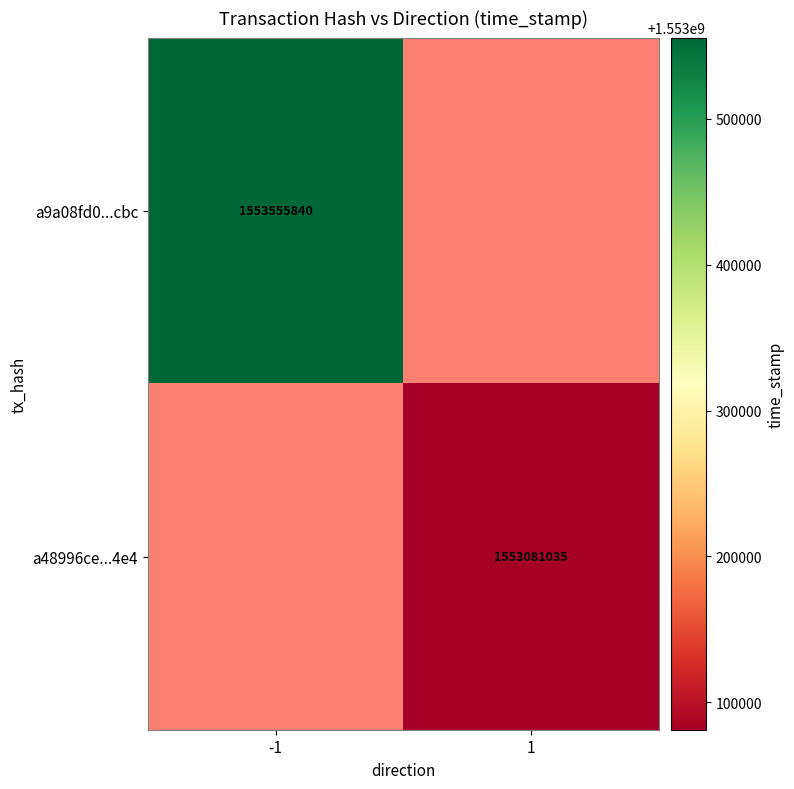

What is the maximum value shown in the chart?

1553555840.0